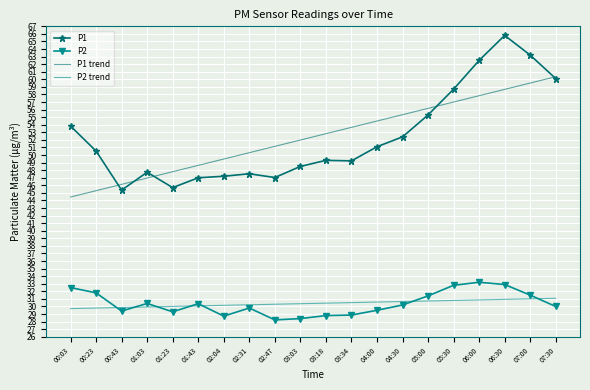

At which category does the chart reach its peak across all series?

06:30